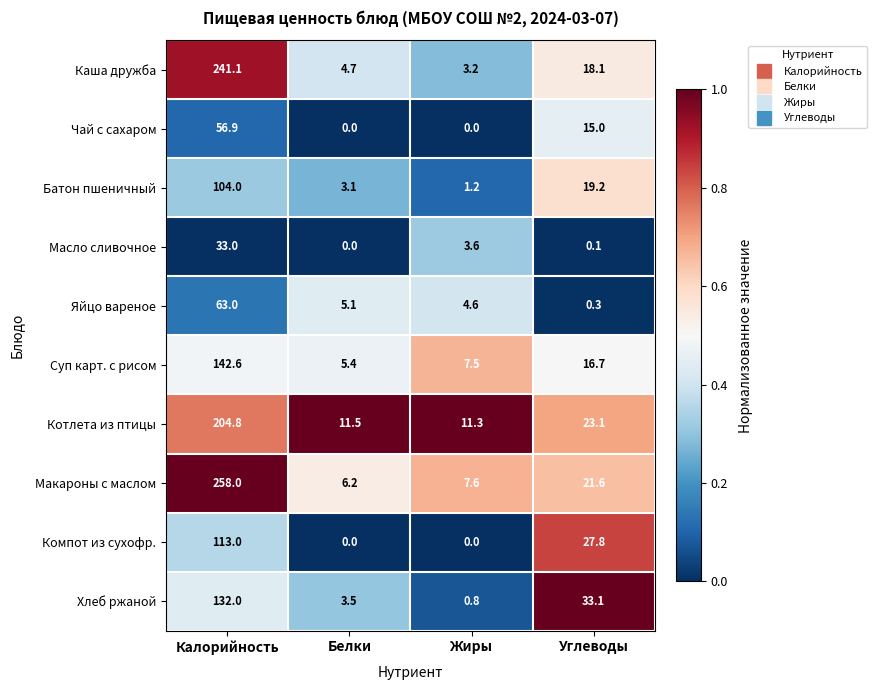

The Яйцо вареное series shows 5.1 at Белки. True or false?

True